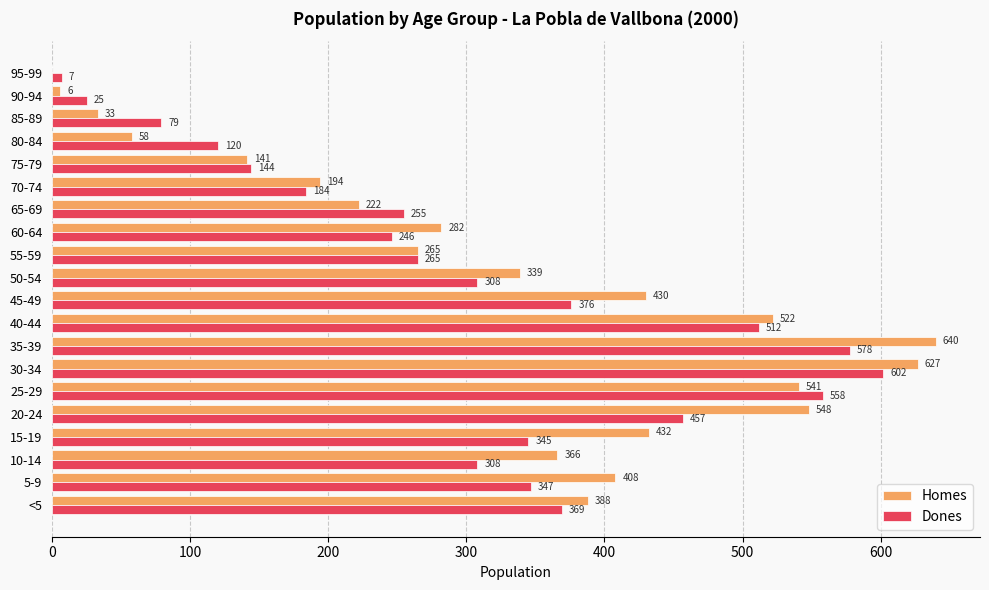

What is the sum of all Homes values?

6442